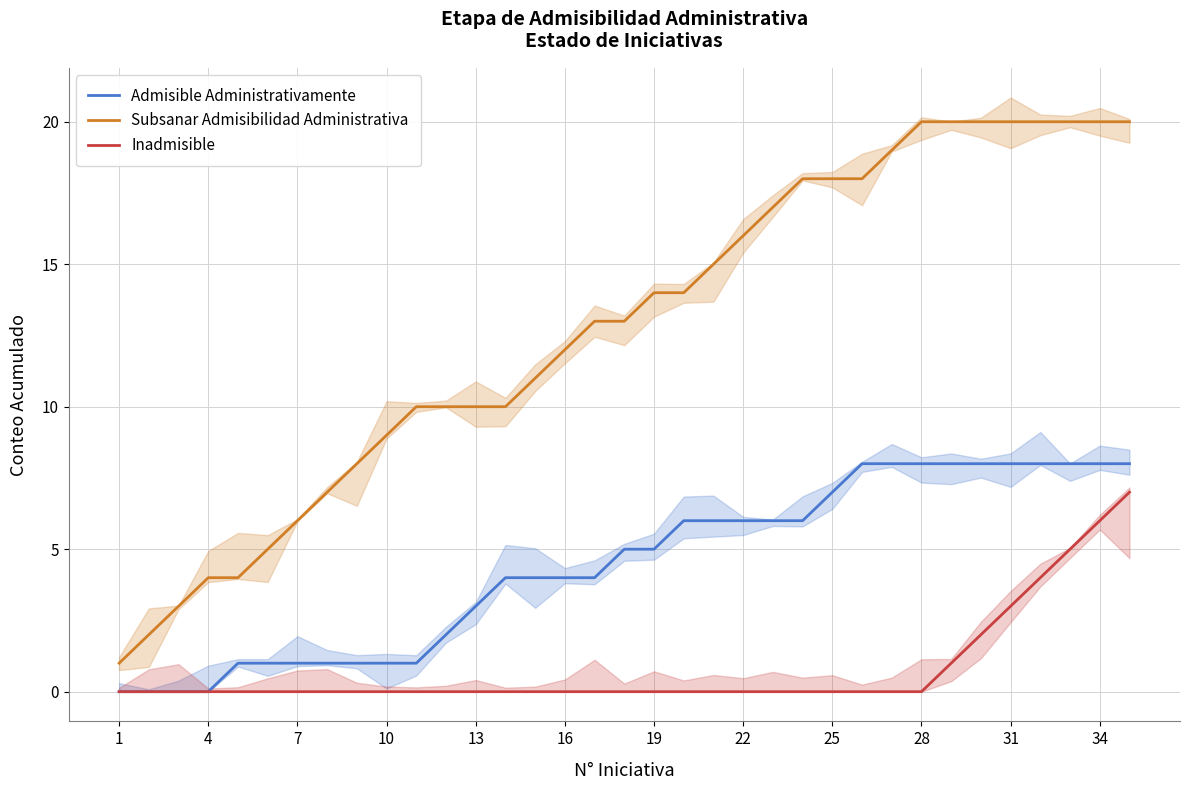

True or false: Inadmisible and Subsanar Admisibilidad Administrativa intersect in this chart.

False